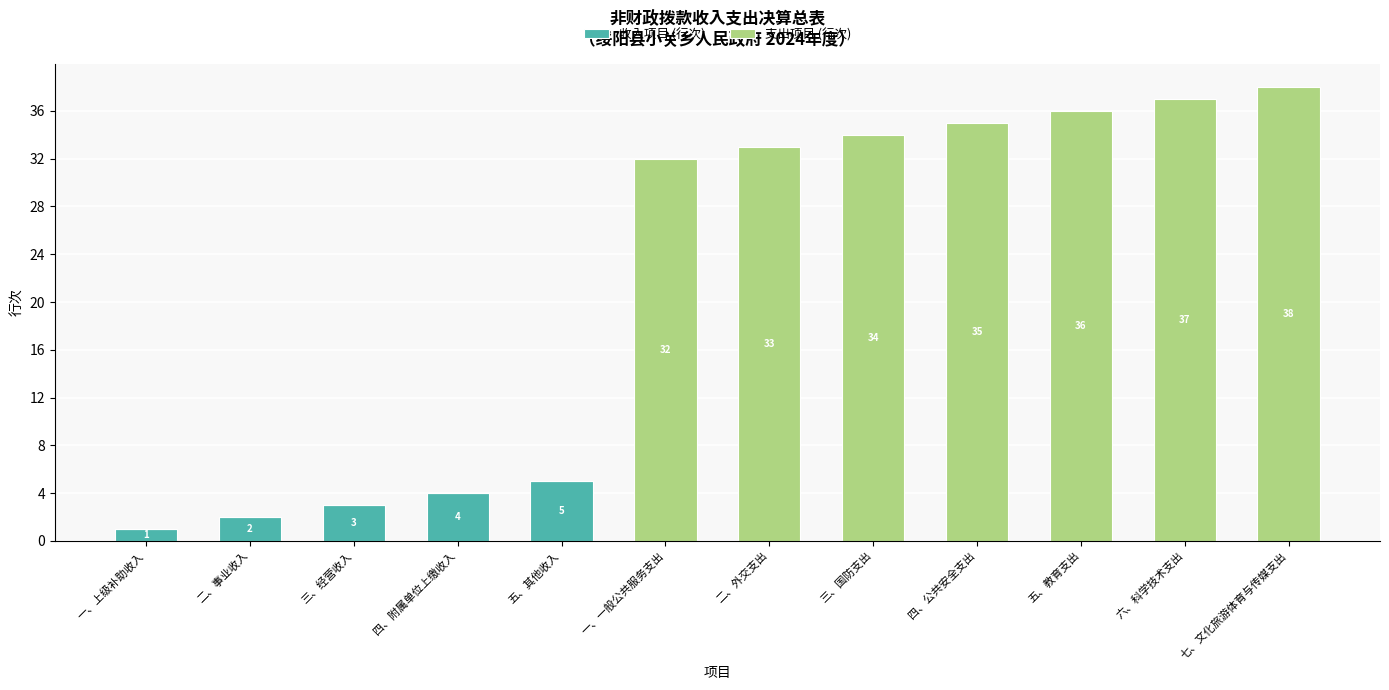

The 收入项目 (行次) series shows 0 at 六、科学技术支出. True or false?

True